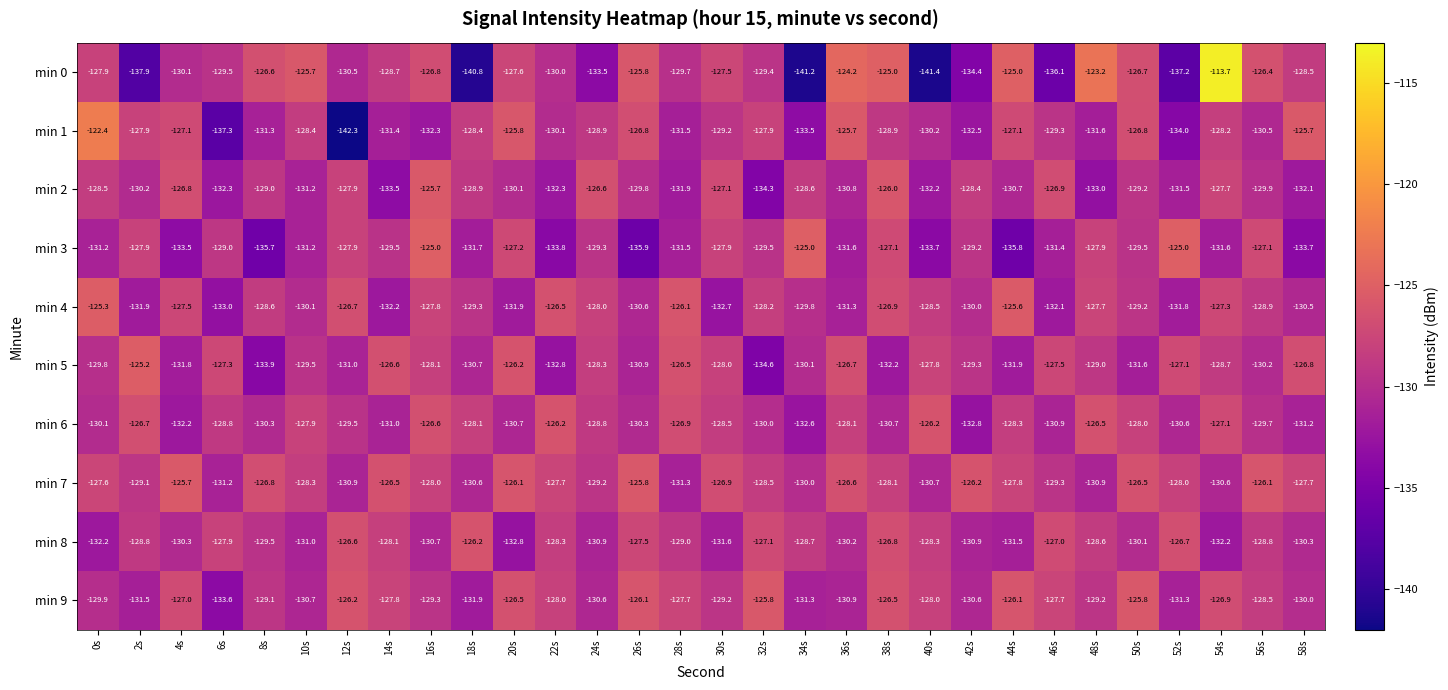

What is the lowest value of the min 4 series?

-133.0